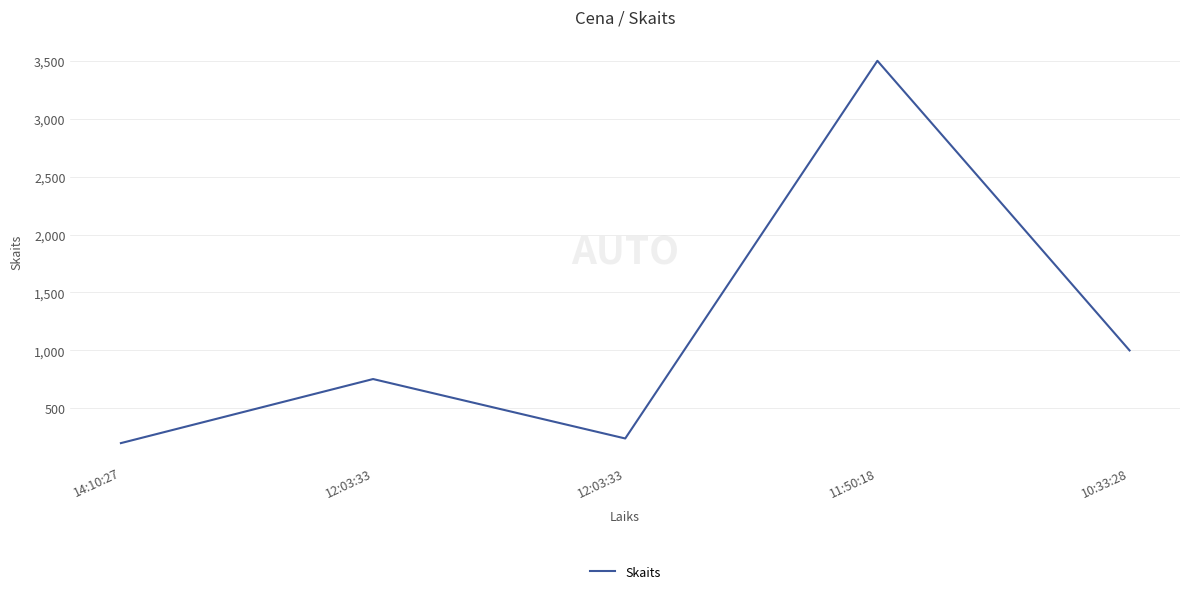

How many categories are shown in the chart?

5